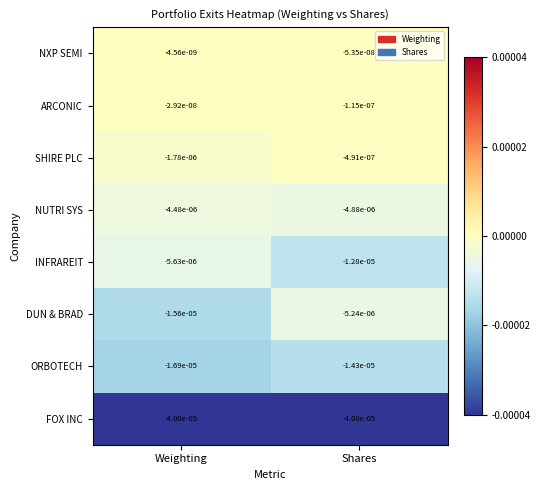

At which category is the sum across all series the highest?

Shares